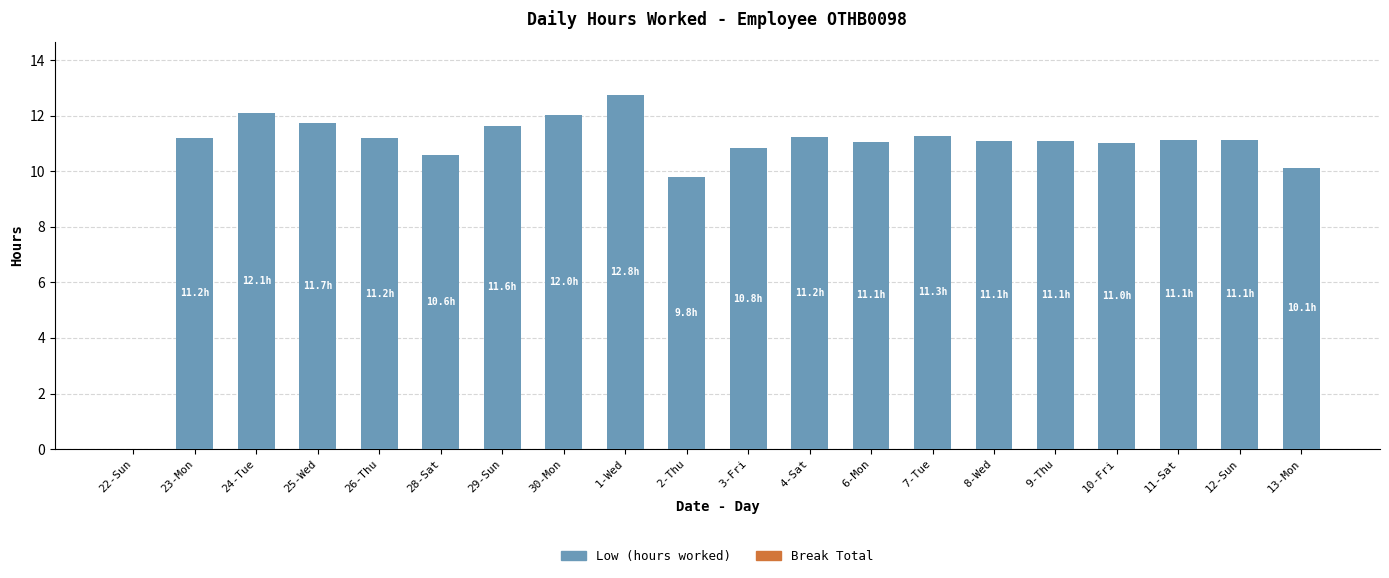

Approximately how many times larger is the value at 3-Fri compared to 11-Sat?

1.0